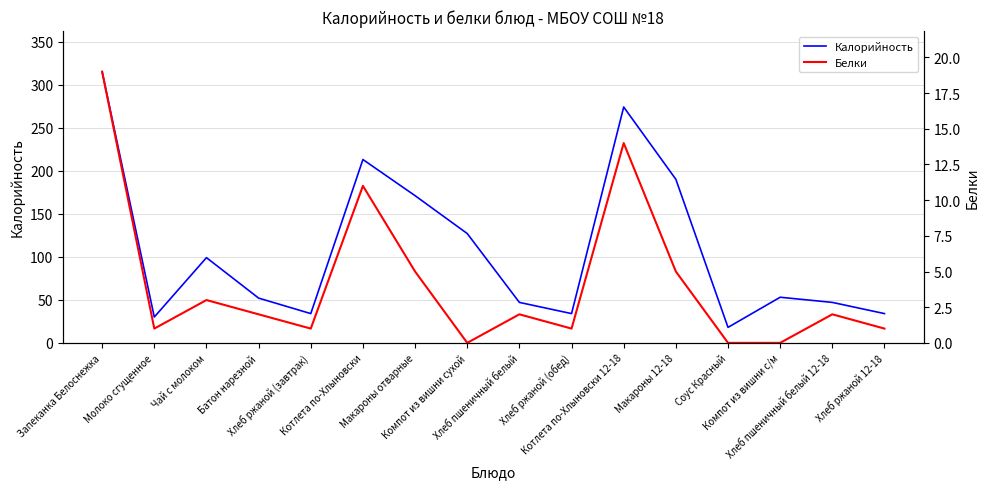

Where does the Калорийность series first go above 53?

Запеканка Белоснежка